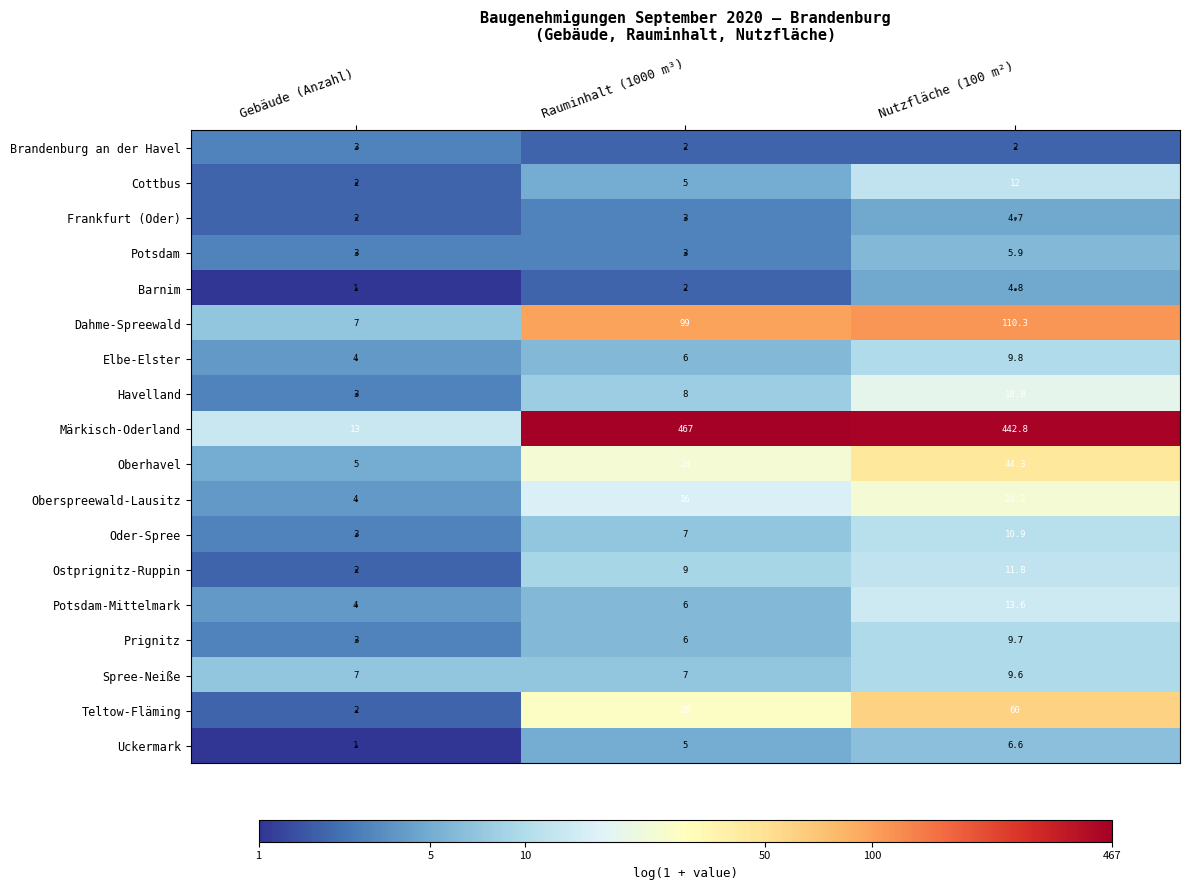

At which category is the sum across all series the highest?

Nutzfläche (100 m²)